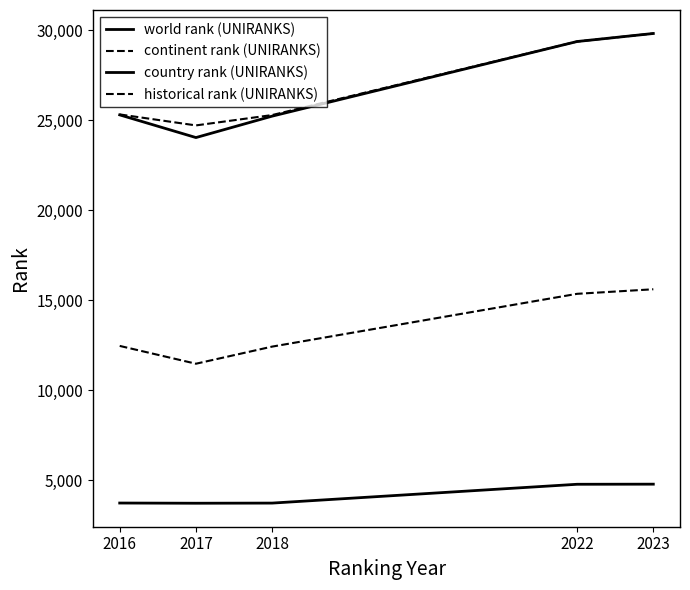

What is the difference between the second highest and second lowest values in the country rank (UNIRANKS) series?

1045.0